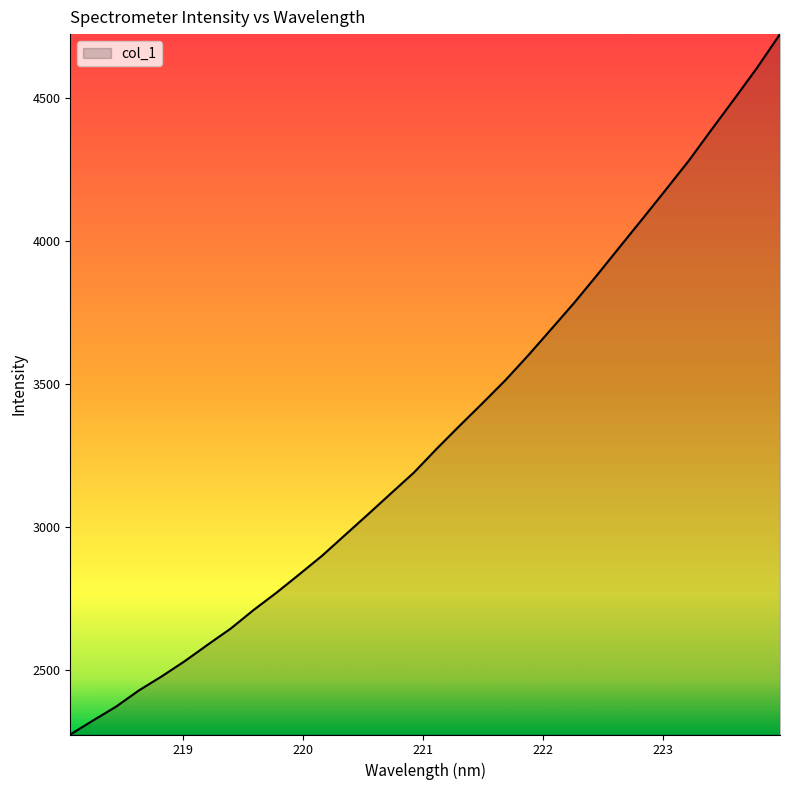

What is the difference between the maximum and minimum values?

2449.4